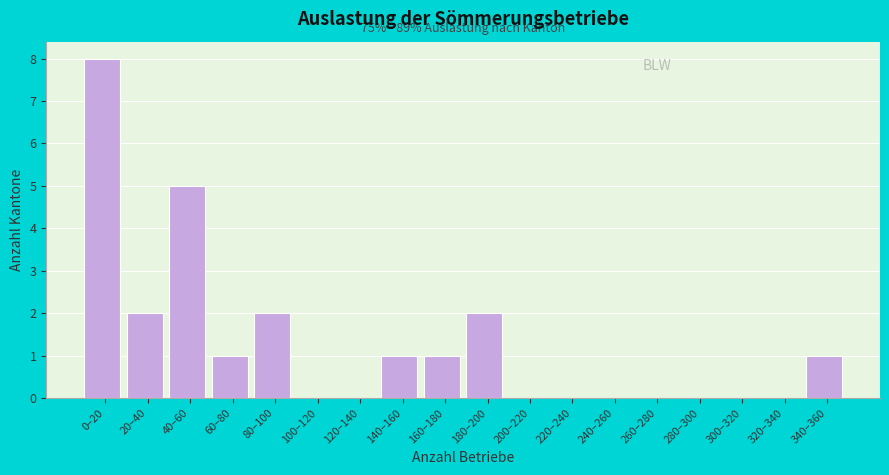

Reading right to left, transcribe all the data shown in this chart.

340–360=1	320–340=0	300–320=0	280–300=0	260–280=0	240–260=0	220–240=0	200–220=0	180–200=2	160–180=1	140–160=1	120–140=0	100–120=0	80–100=2	60–80=1	40–60=5	20–40=2	0–20=8